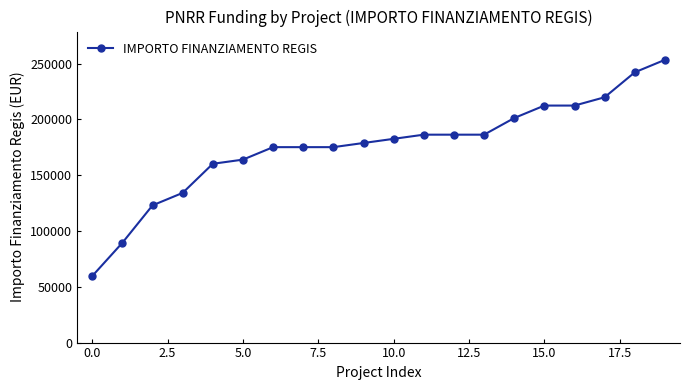

Reading right to left, extract all data points from this chart.

253355.4	242178.0	219823.1	212371.5	212371.5	201194.0	186290.8	186290.8	186290.8	182565.0	178839.1	175113.3	175113.3	175113.3	163935.9	160210.1	134129.4	122951.9	89419.6	59613.0